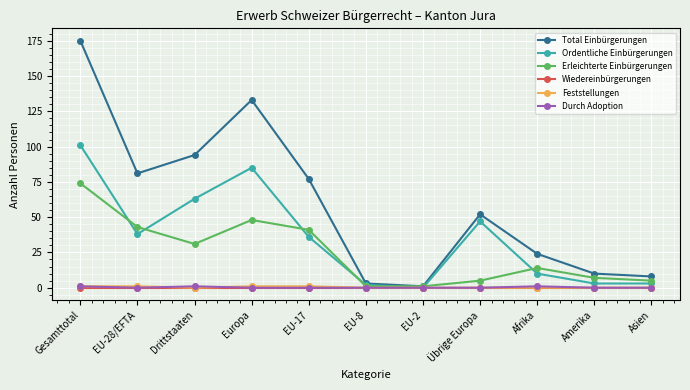

What is the sum of all Erleichterte Einbürgerungen values?

270